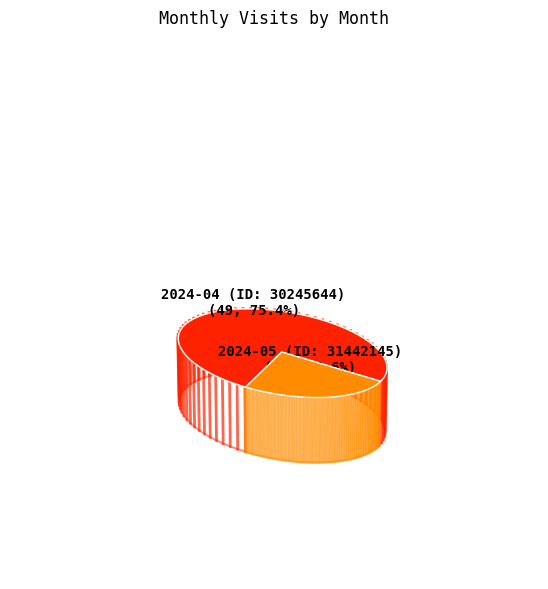

What percentage is the 2024-04 (ID: 30245644) slice, to the nearest percent?

75%